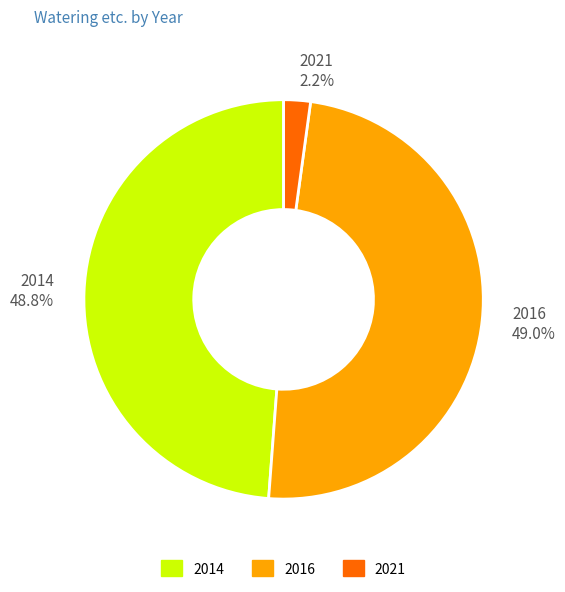

Is there a majority slice in this chart?

No